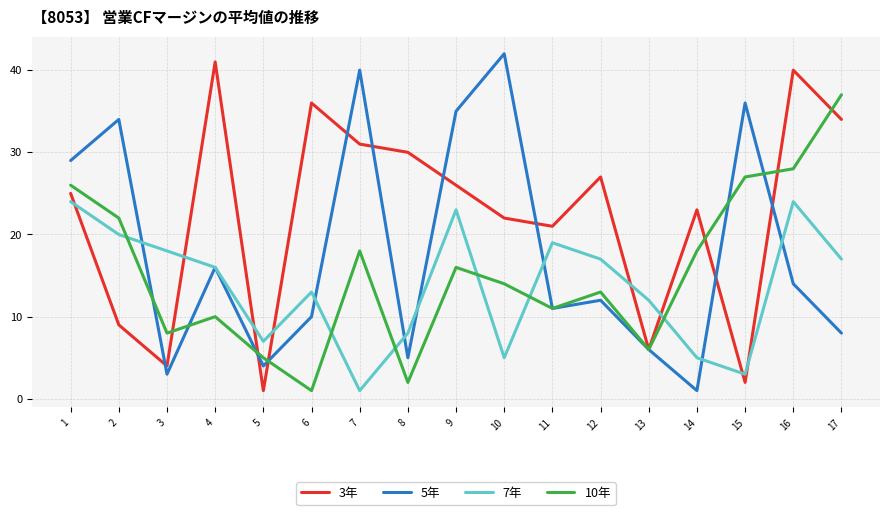

What is the difference between the maximum and minimum values in the 7年 series?

23